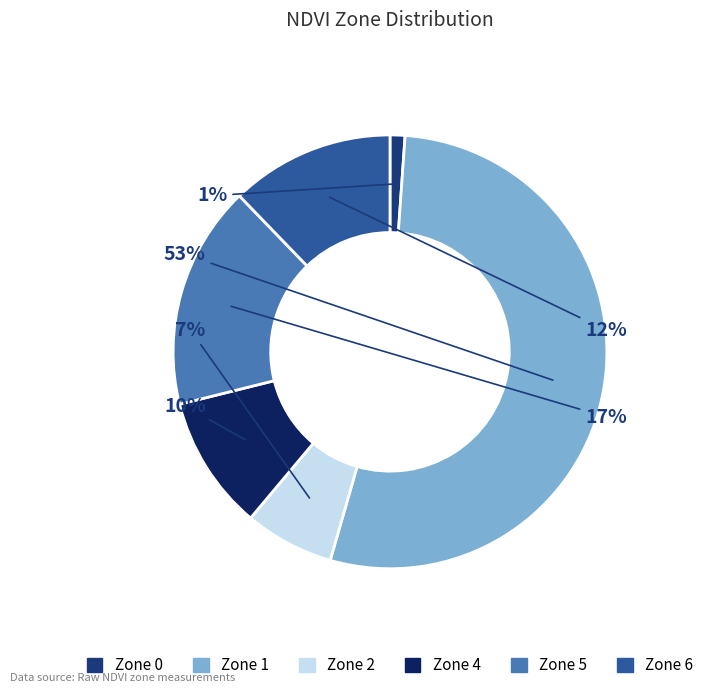

What percentage is the Zone 2 slice, to the nearest percent?

7%